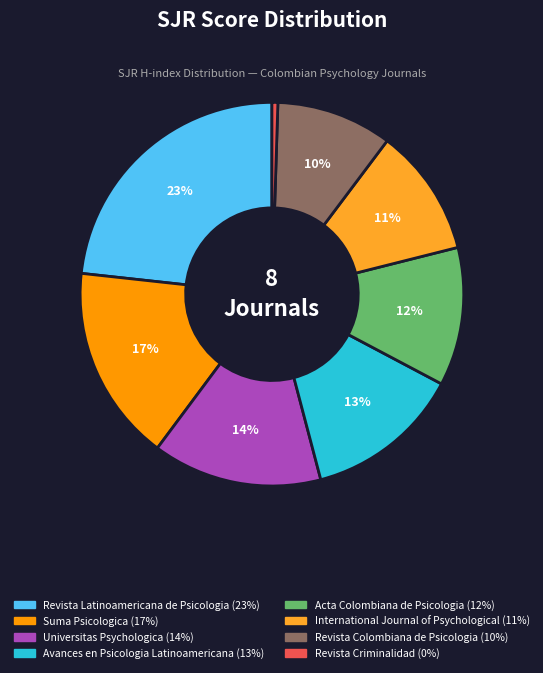

Count the number of slices in the pie.

8